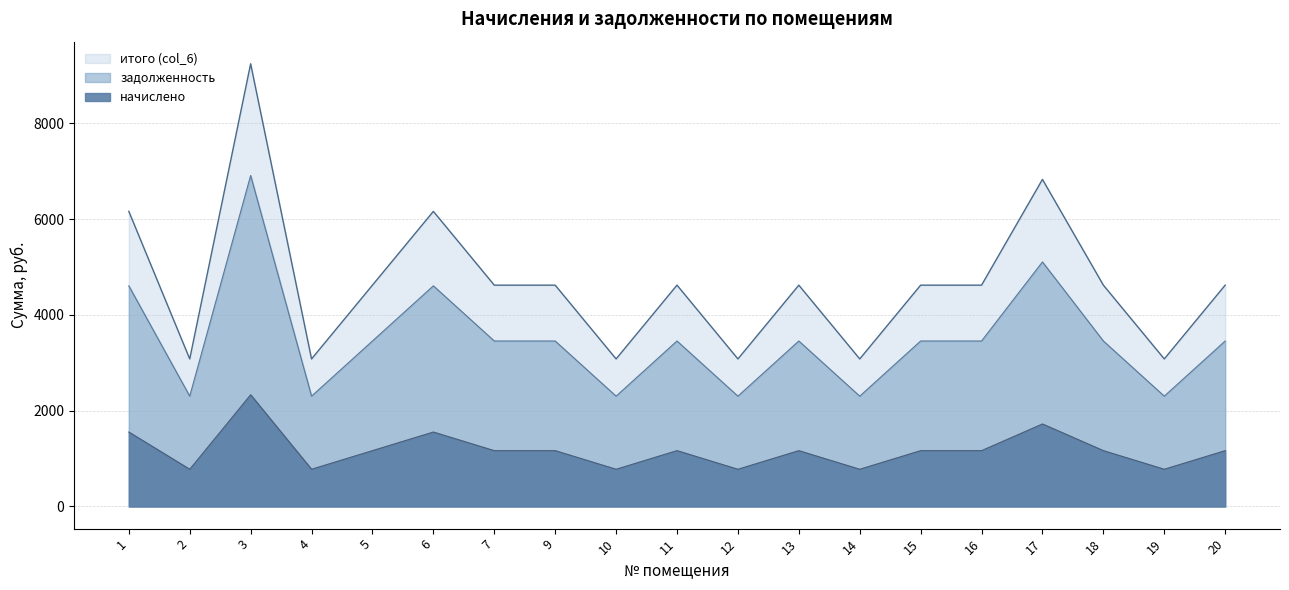

Which series has the largest total across all categories?

задолженность